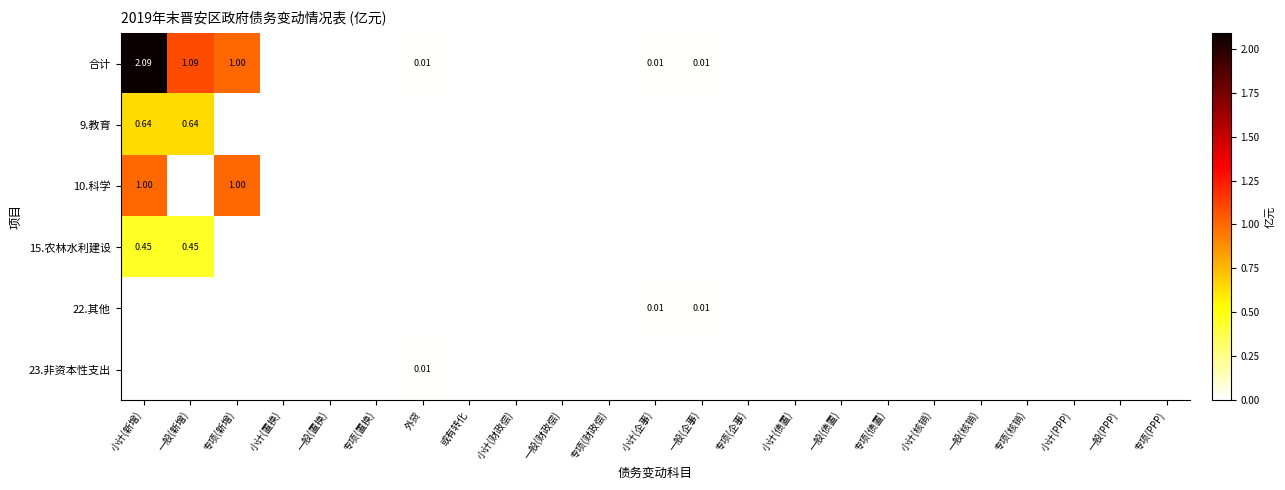

How many data points does each series have?

23